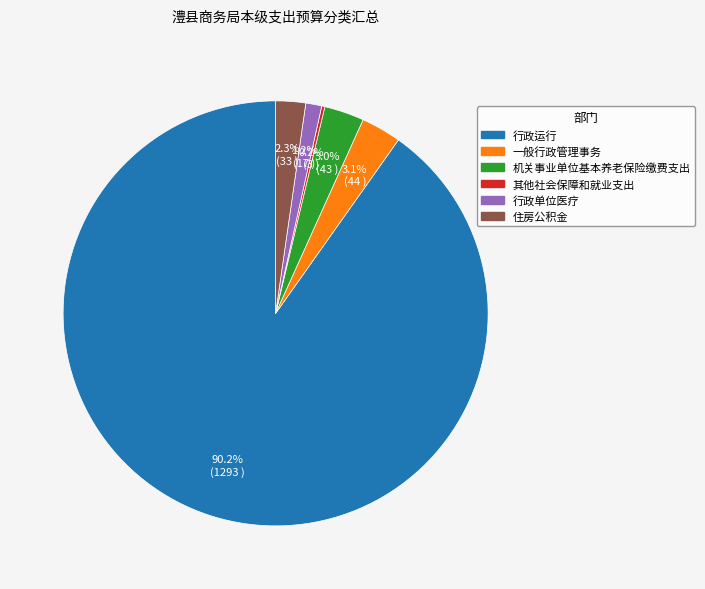

Between 行政单位医疗 and 行政运行, which is larger?

行政运行